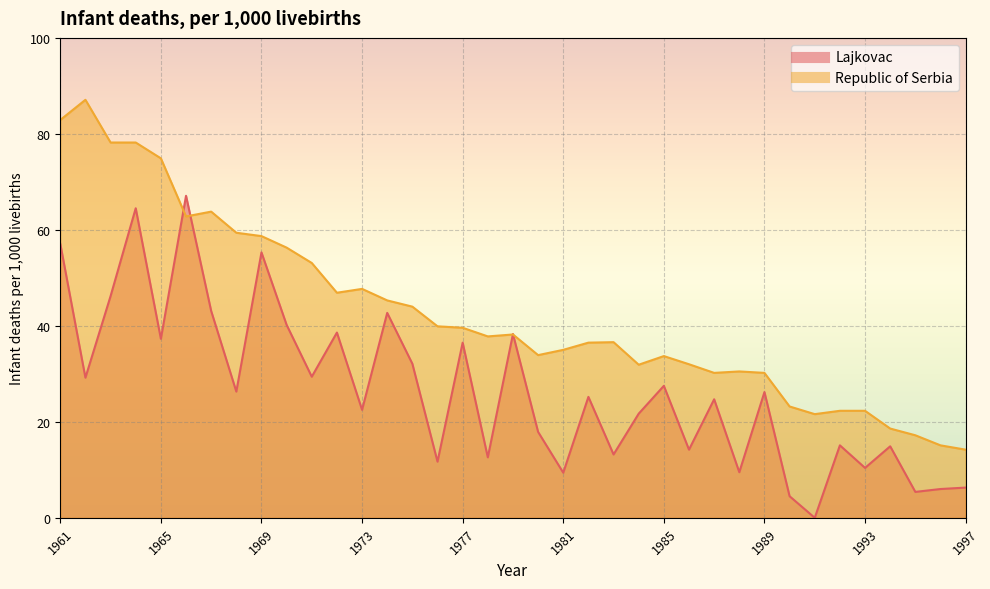

Reading left to right, transcribe all the data shown in this chart.

Lajkovac: 57.1	29.2	46.2	64.5	37.3	67.1	43.1	26.3	55.3	40.2	29.4	38.6	22.5	42.7	32.1	11.7	36.5	12.6	38.3	17.9	9.4	25.2	13.2	21.7	27.5	14.2	24.7	9.5	26.2	4.5	0.0	15.1	10.4	14.9	5.4	6.0	6.3
Republic of Serbia: 82.9	87.1	78.2	78.2	74.9	62.8	63.8	59.4	58.7	56.3	53.1	46.9	47.7	45.3	44.0	39.9	39.6	37.8	38.2	33.9	35.0	36.5	36.6	31.9	33.7	32.0	30.2	30.5	30.2	23.2	21.6	22.3	22.3	18.6	17.2	15.1	14.2